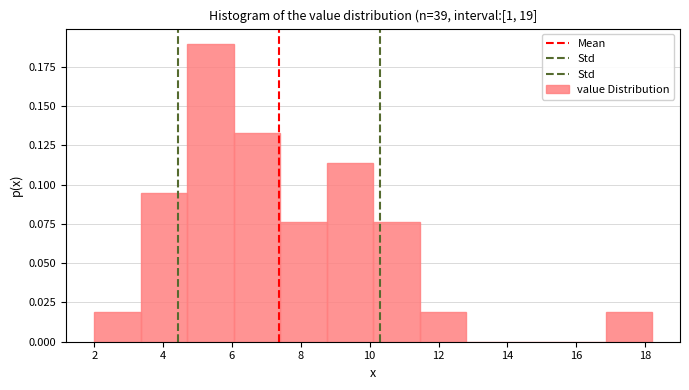

Reading left to right, list every bar in this chart as the range it spans on the x-axis followed by its height. Neither the bar edges nor the heights are printed on the chart, so give them approximately, as read against the axes.

2.00 to 3.35: 0.020
3.35 to 4.70: 0.095
4.70 to 6.05: 0.190
6.05 to 7.40: 0.135
7.40 to 8.75: 0.075
8.75 to 10.10: 0.115
10.10 to 11.45: 0.075
11.45 to 12.80: 0.020
12.80 to 14.15: 0
14.15 to 15.50: 0
15.50 to 16.85: 0
16.85 to 18.20: 0.020